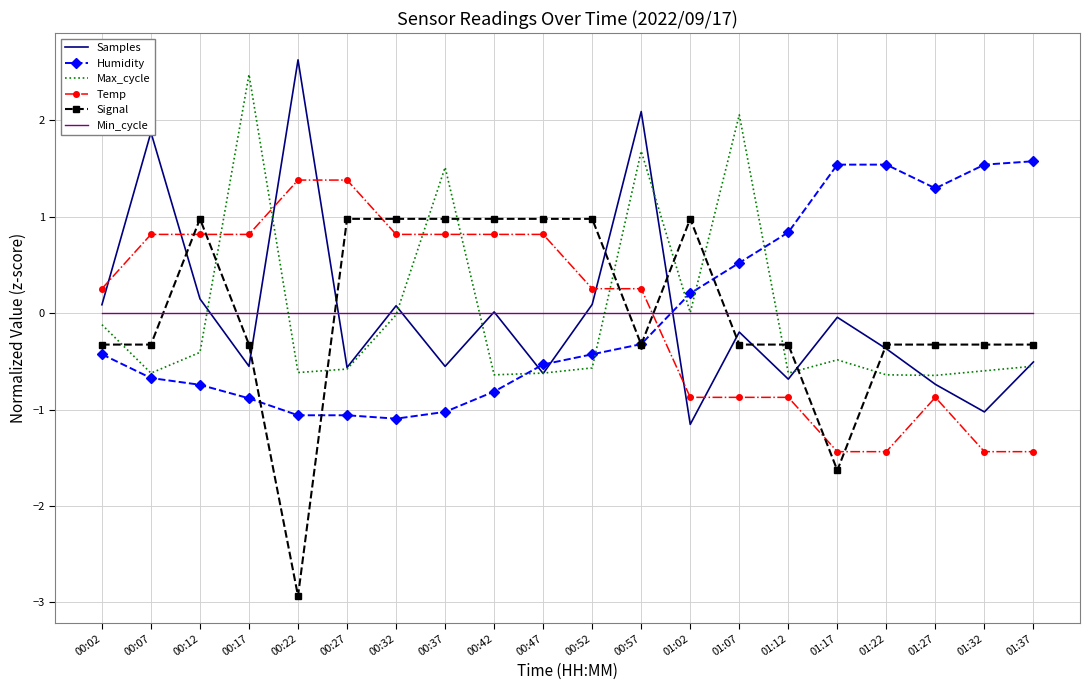

The Samples series shows -0.6 at 00:47. True or false?

True